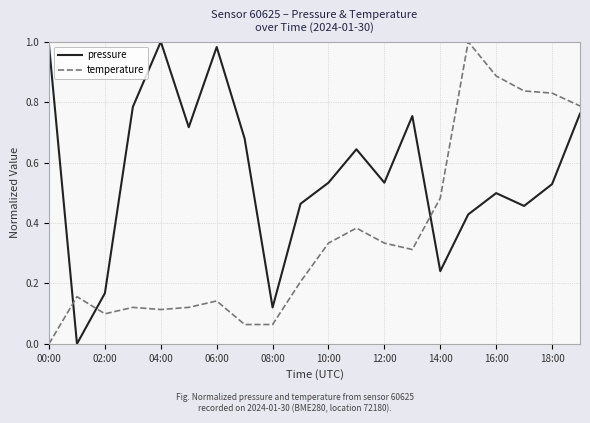

True or false: pressure and temperature intersect in this chart.

True